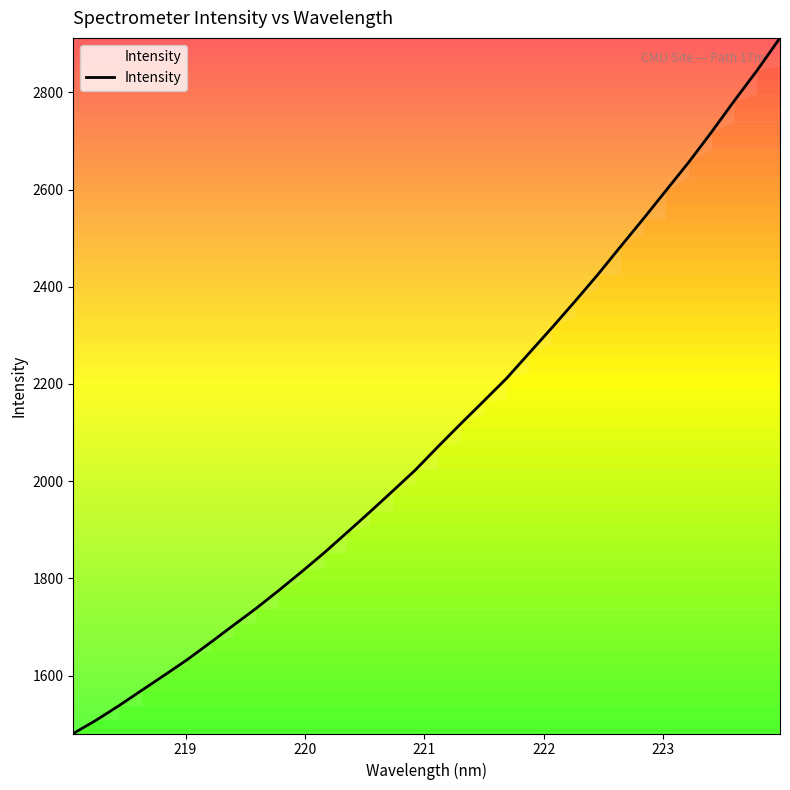

What is the smallest value displayed?

1480.9